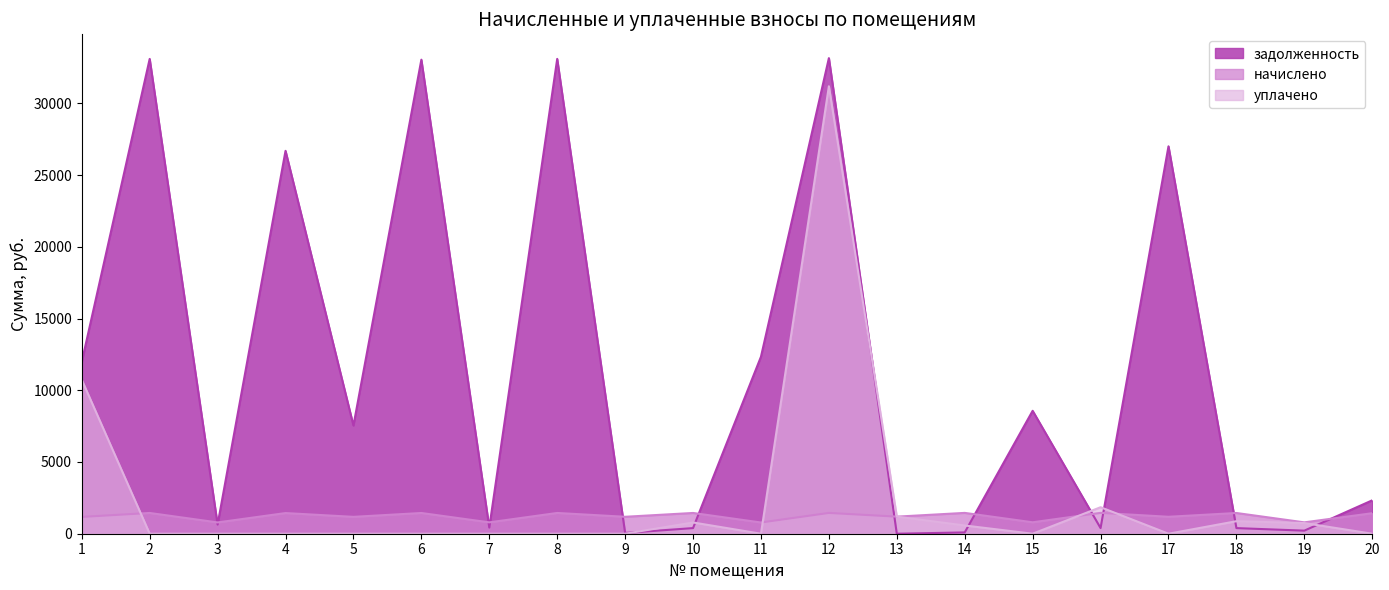

At which category is the sum across all series the highest?

12